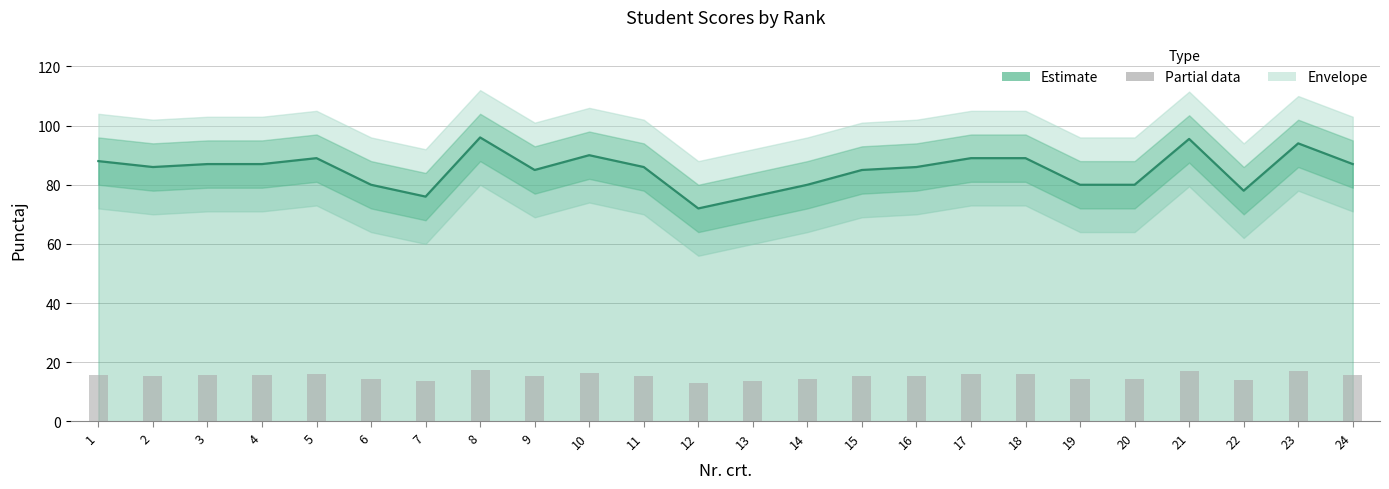

What is the ratio of the value at 14 to the value at 3?

0.9